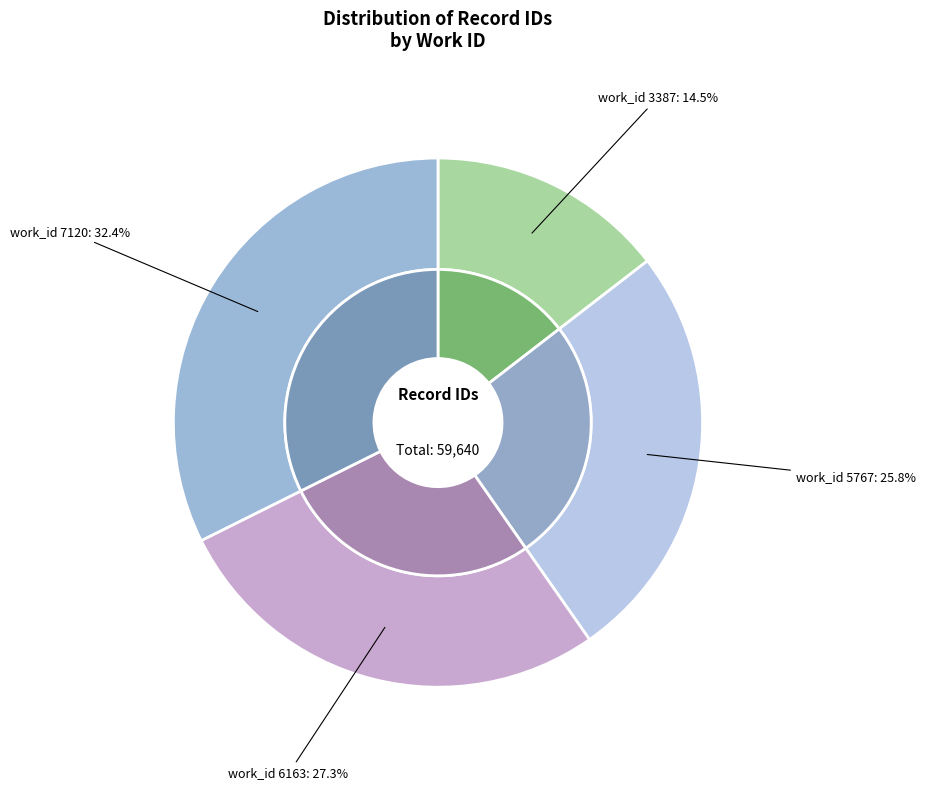

To the nearest percent, what is the difference between the largest and smallest slice percentages?

18%